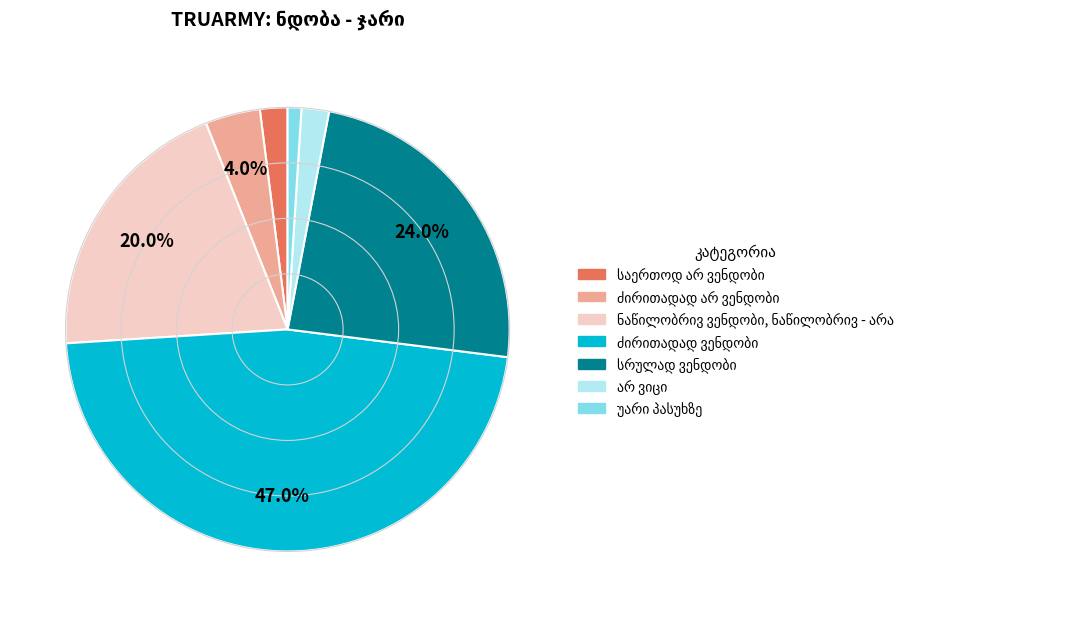

Is there any slice that represents more than half of the pie?

No